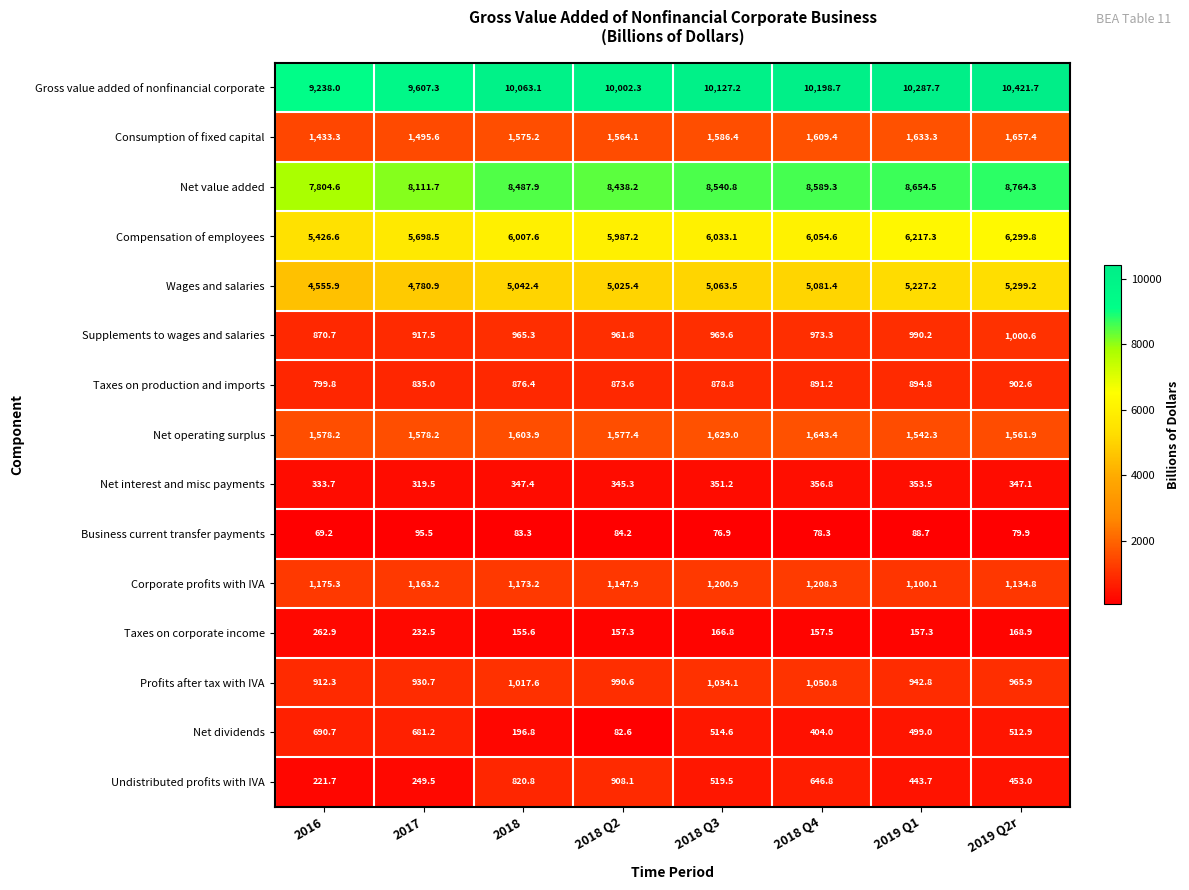

At which category is the sum across all series the highest?

2019 Q2r